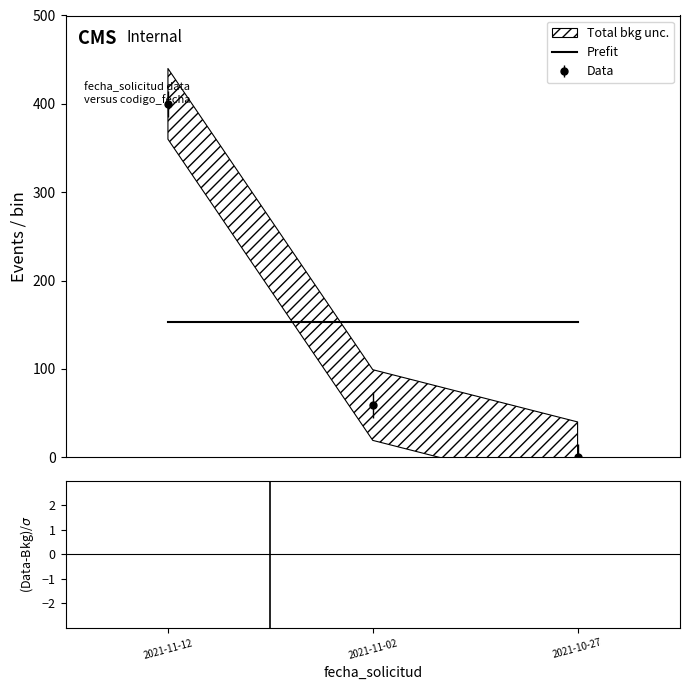

The chart shows a value of 59.1 at 2021-11-02. True or false?

True